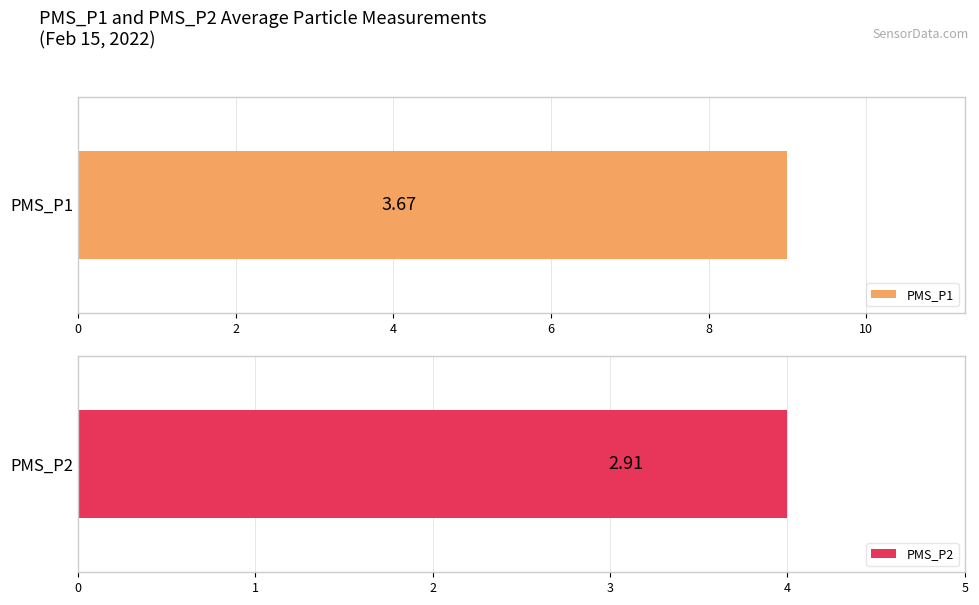

List the series in order of their overall mean, lowest first.

PMS_P2, PMS_P1